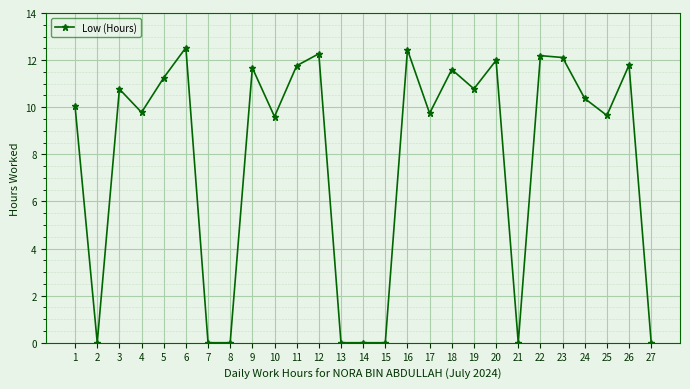

What is the value of the 20th point from the left?

12.0